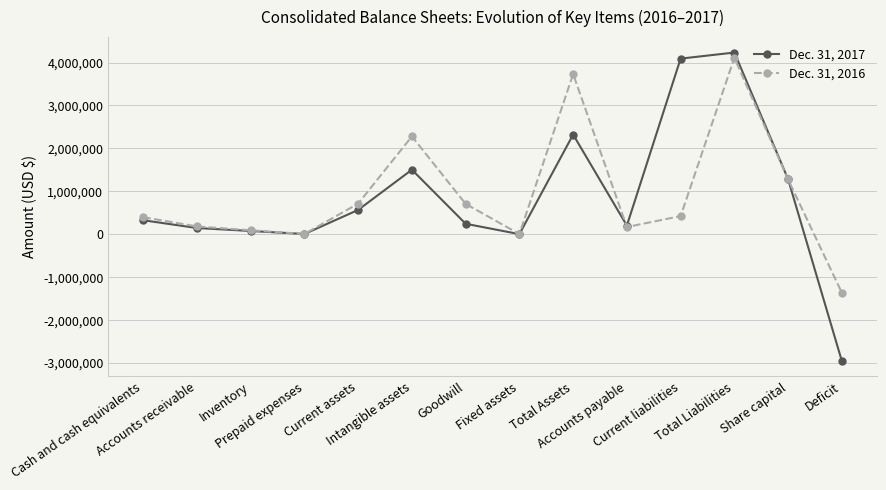

How many interior local valleys does the Dec. 31, 2016 series have?

3